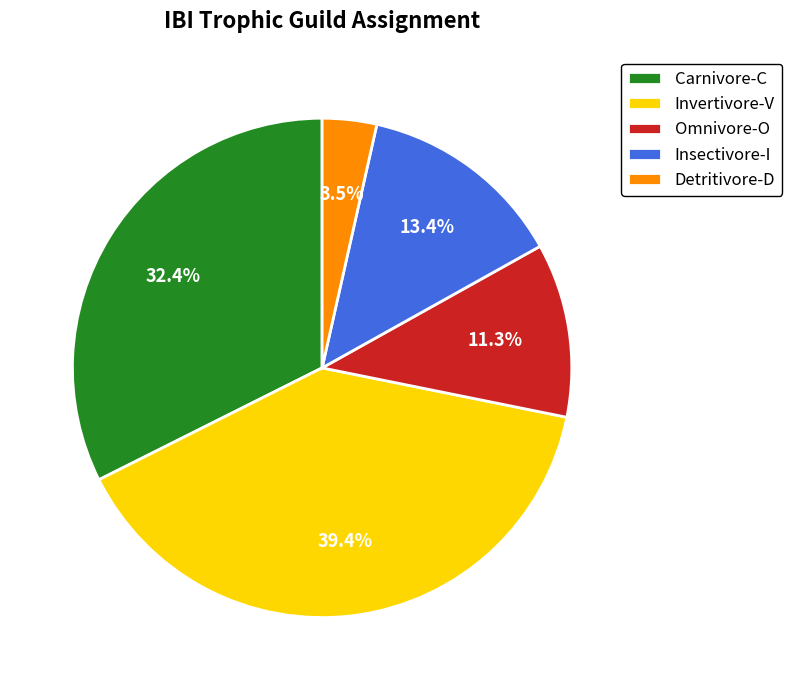

Count the number of slices in the pie.

5